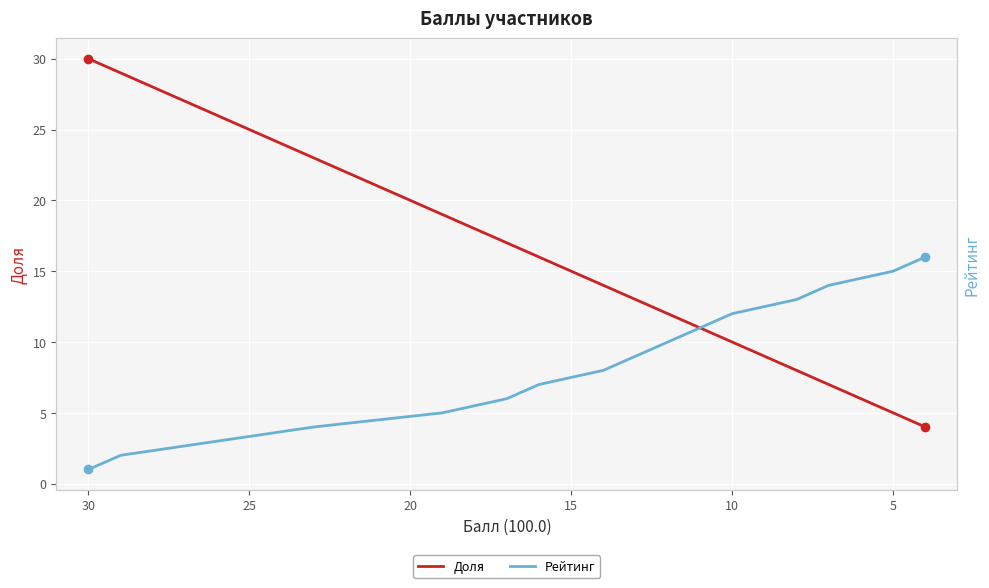

Rank the series by their maximum value, from lowest to highest.

Рейтинг, Доля